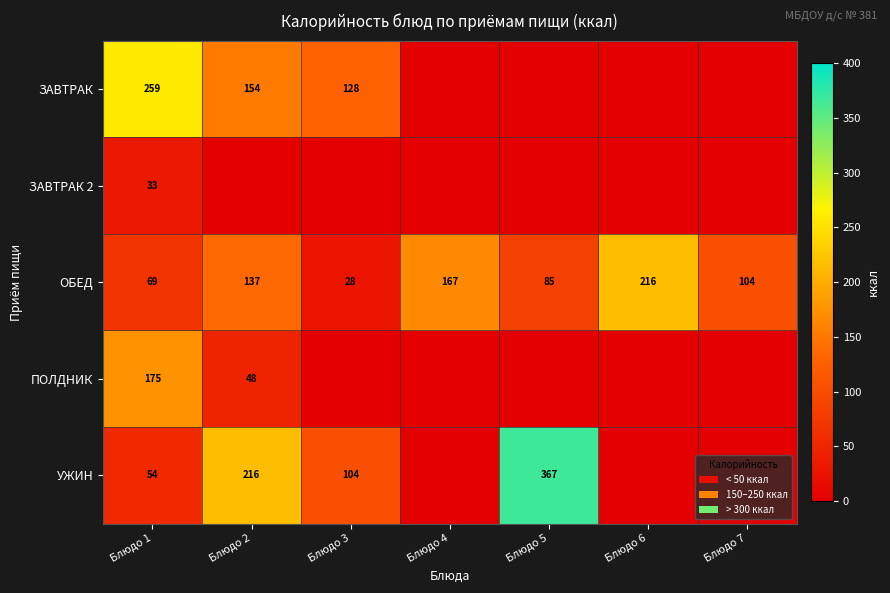

What is the total value across all series at Блюдо 1?

590